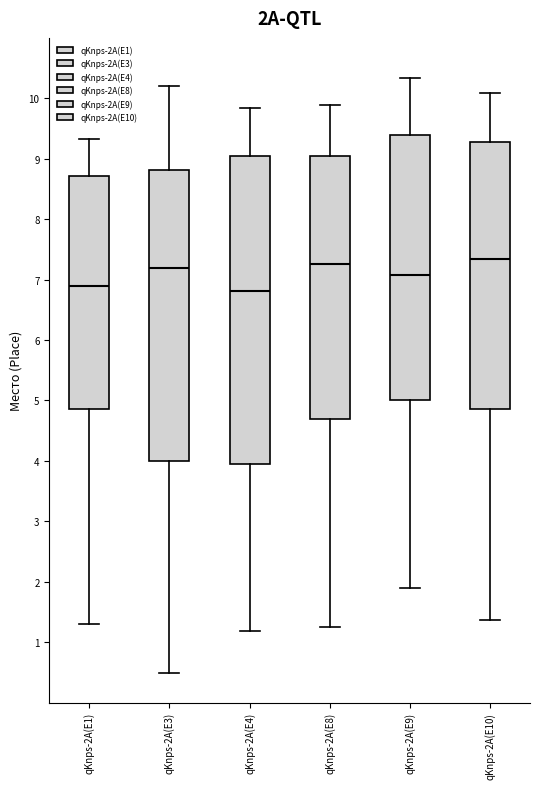

Where is the lower edge of the box for qKnps-2A(E8) on the y-axis? The values are not printed on the chart, so give them approximately, as read against the axis.

4.7